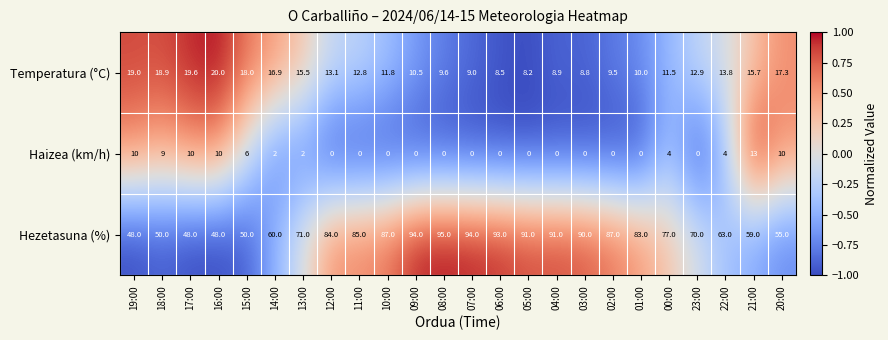

What is the sum of the Hezetasuna (%) values at 23:00 and 22:00?

133.0